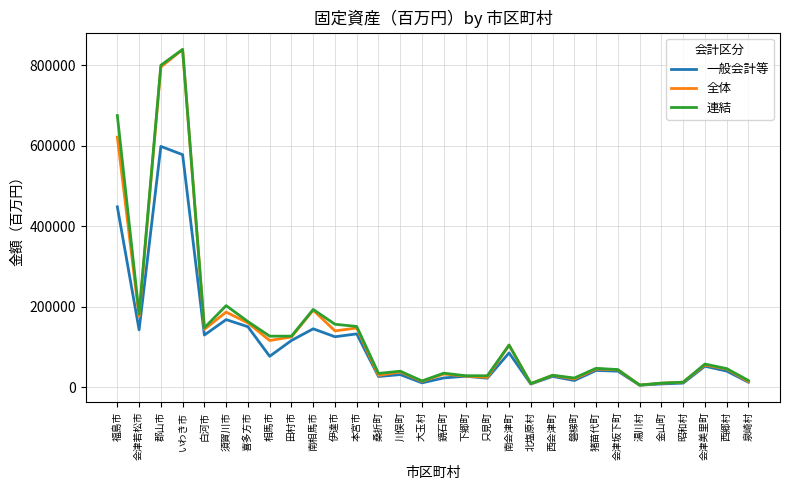

At which category does 全体 reach its first local peak?

いわき市